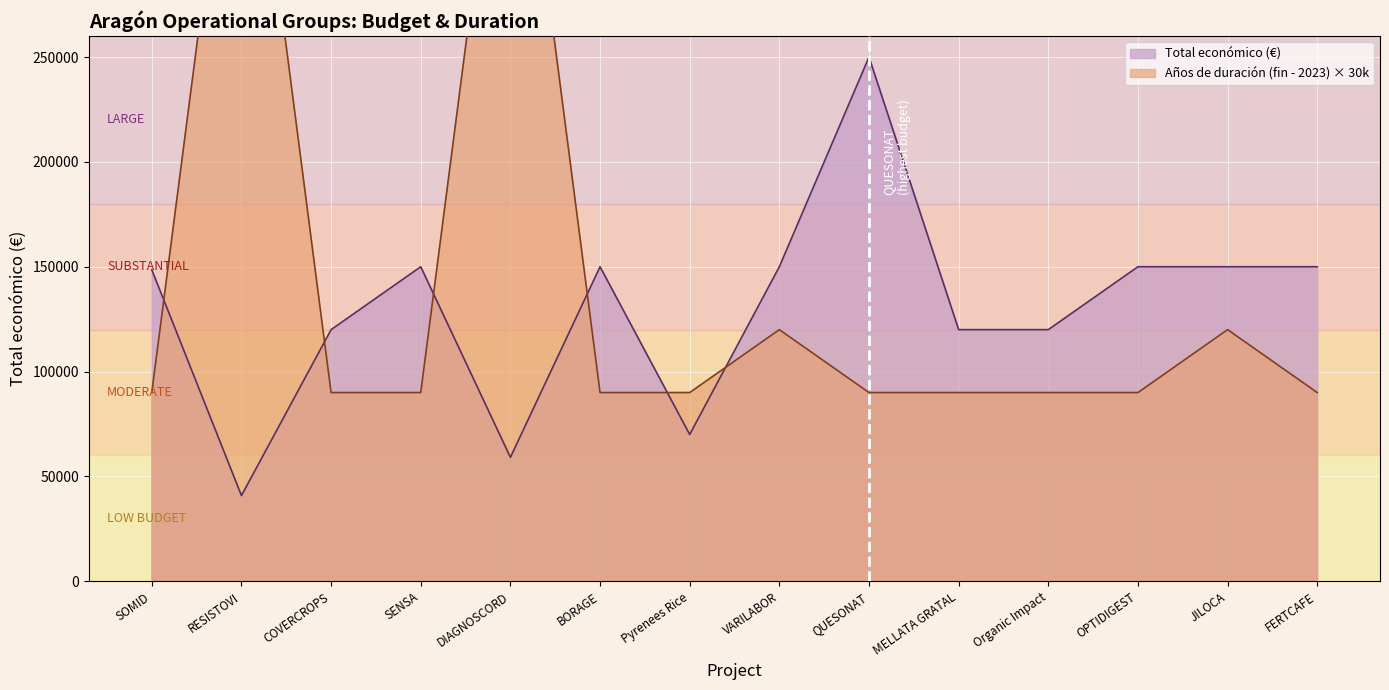

True or false: Total económico (€) has a value of 243997 at SENSA.

False